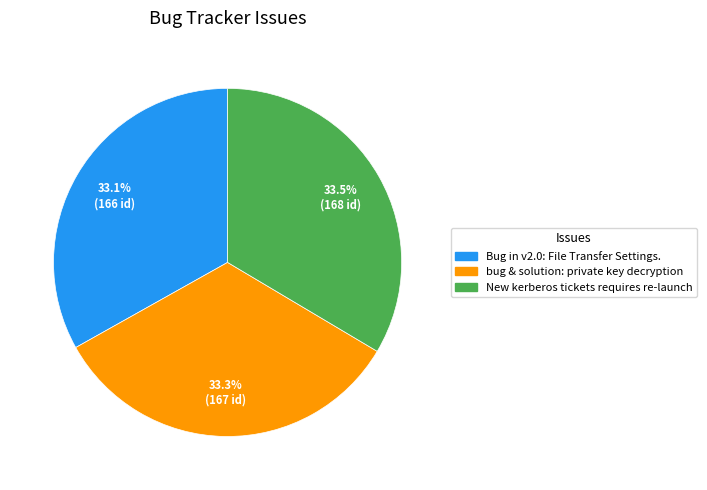

True or false: bug & solution: private key decryption accounts for 33% of the total.

True